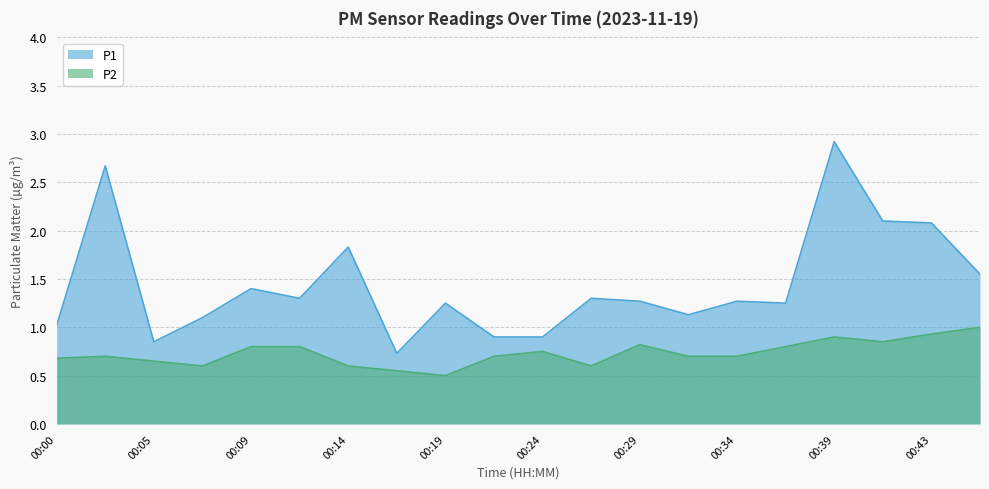

Where is P1 nearest to the value 1?

00:00